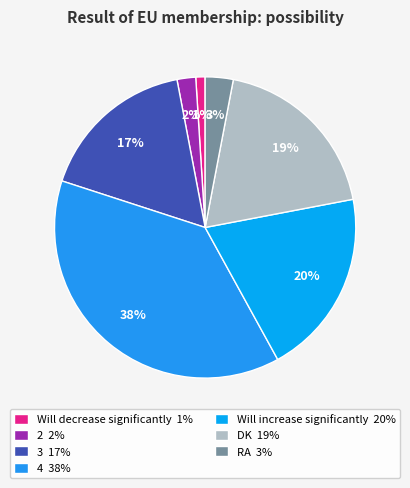

Rank the categories by value from highest to lowest.

4, Will increase significantly, DK, 3, RA, 2, Will decrease significantly